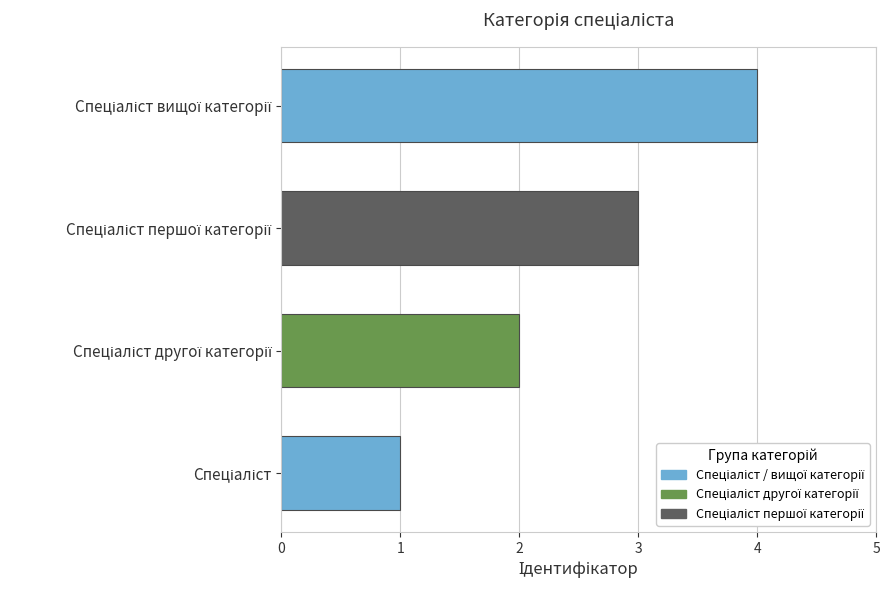

What is the sum of all values?

10